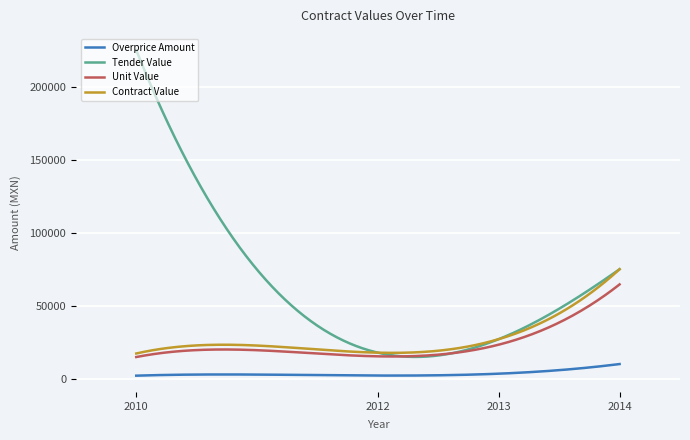

What is the maximum value shown in the chart?

225504.0